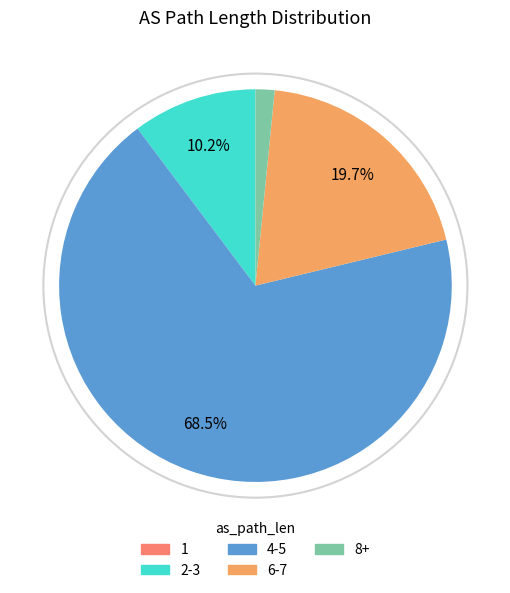

What is the largest slice in the pie chart?

4-5